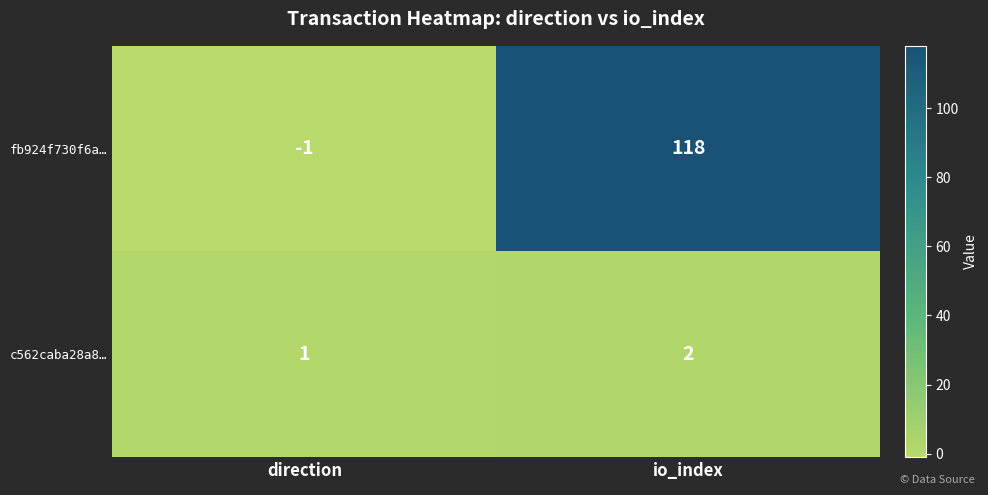

Rank the series at io_index from highest to lowest value.

fb924f730f6a…, c562caba28a8…